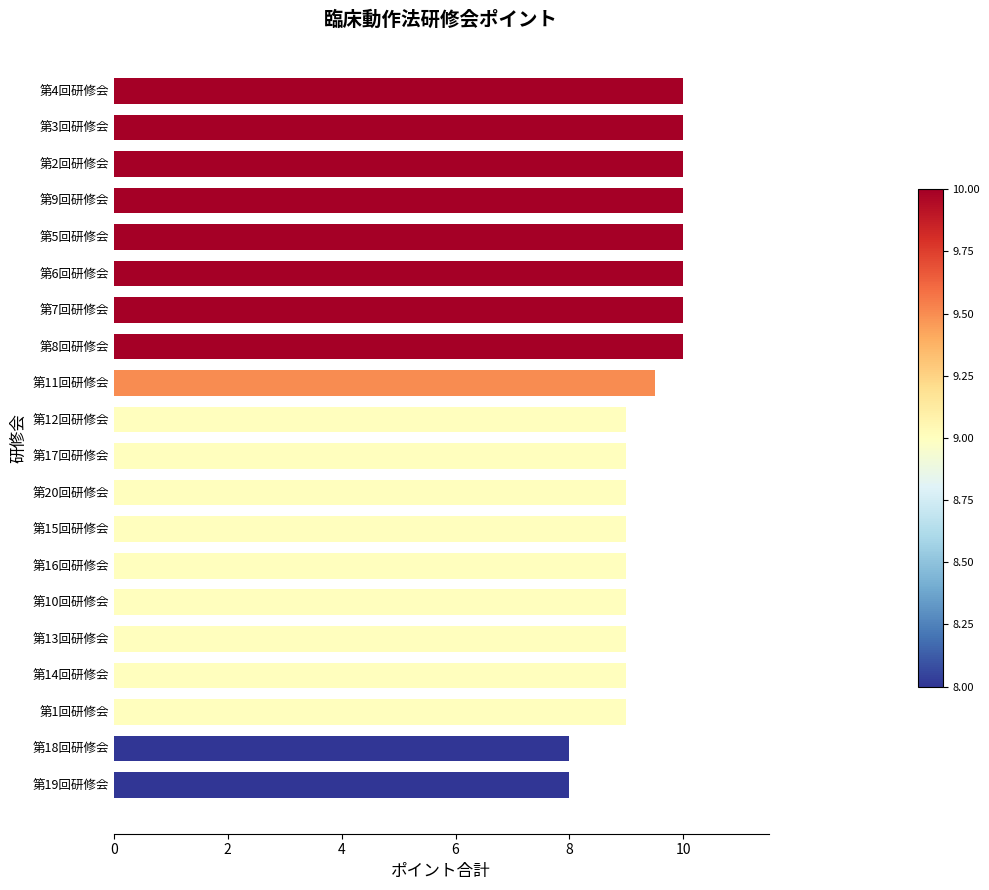

Is it true that the value at 第1回研修会 is 4.2?

False